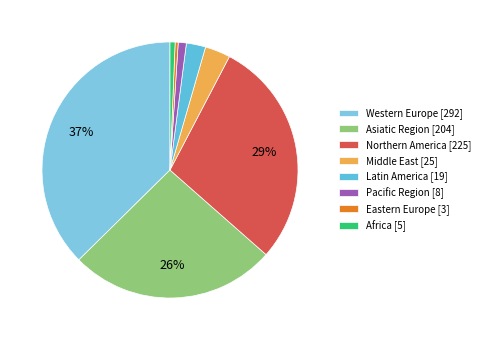

Is Western Europe the majority of the pie?

No